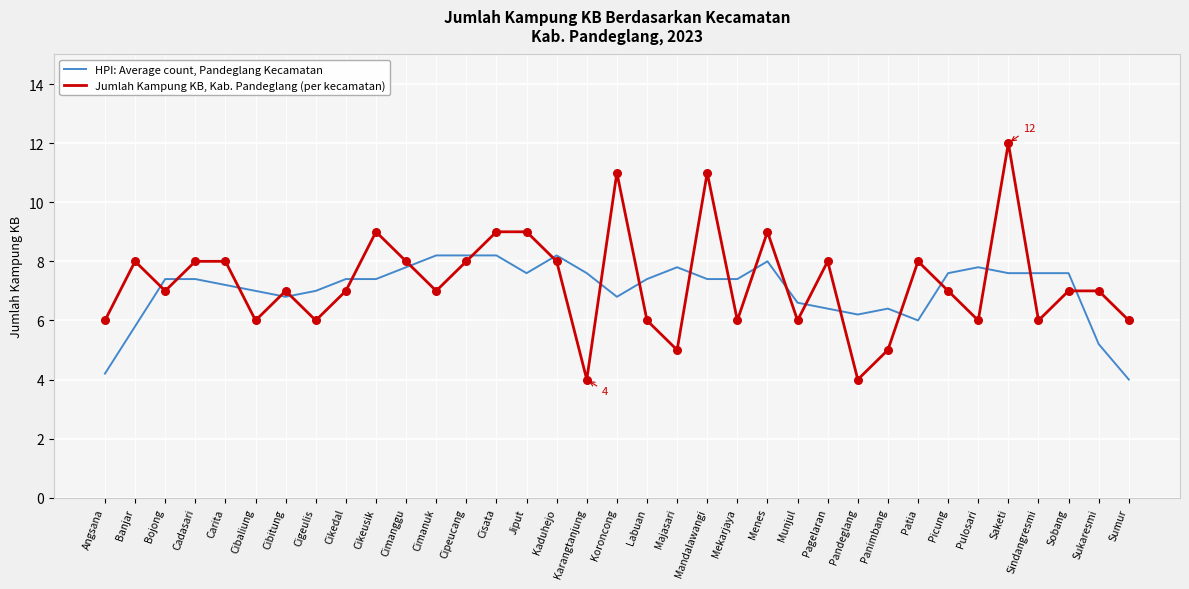

Which series has the largest total across all categories?

Jumlah Kampung KB, Kab. Pandeglang (per kecamatan)